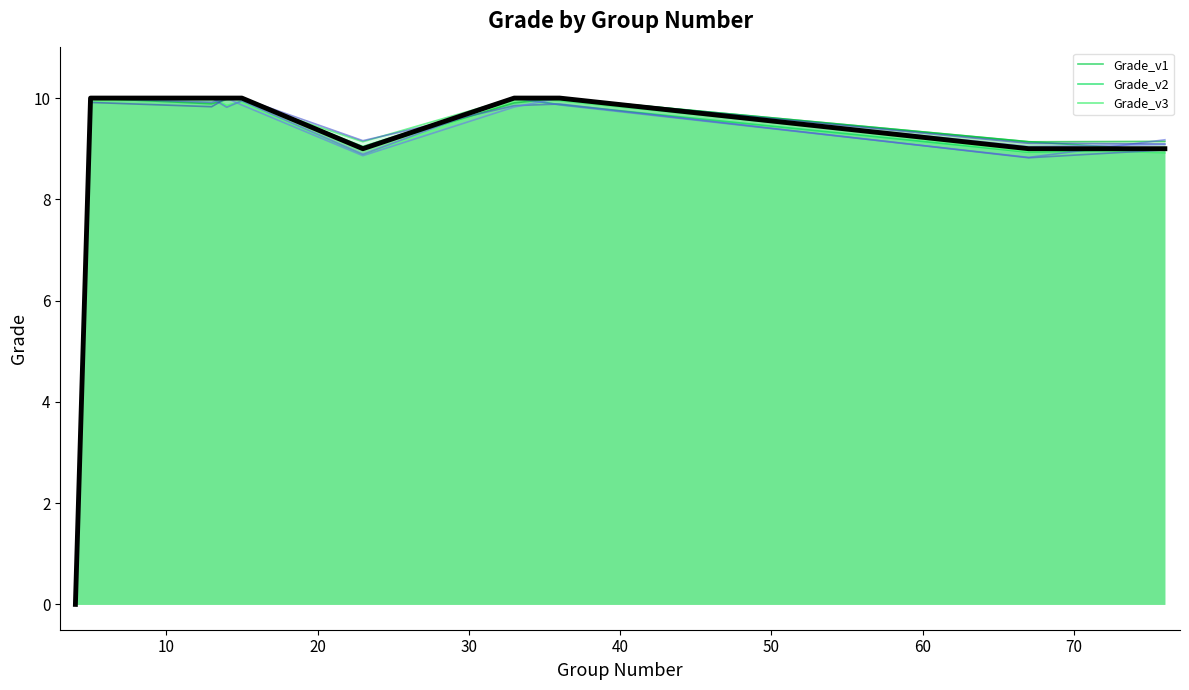

Rank the categories by value from highest to lowest.

14, 13, 15, 5, 33, 36, 23, 76, 67, 4